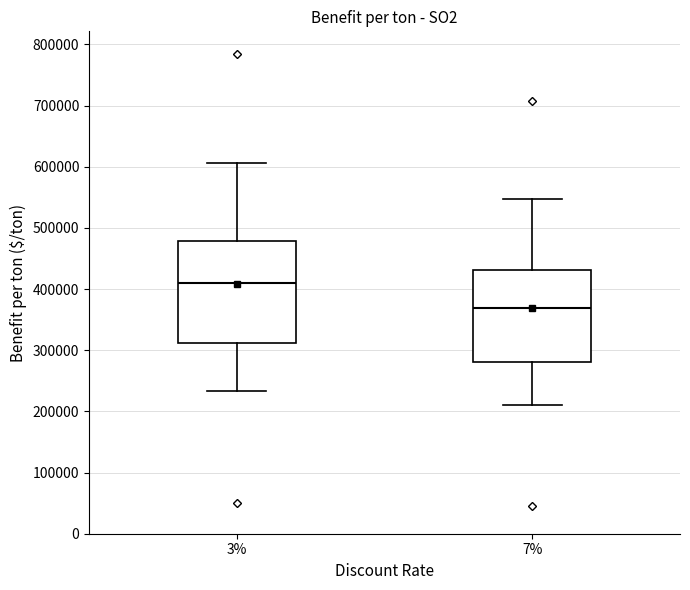

Which box is the tallest, from its lower edge to its upper edge?

3%